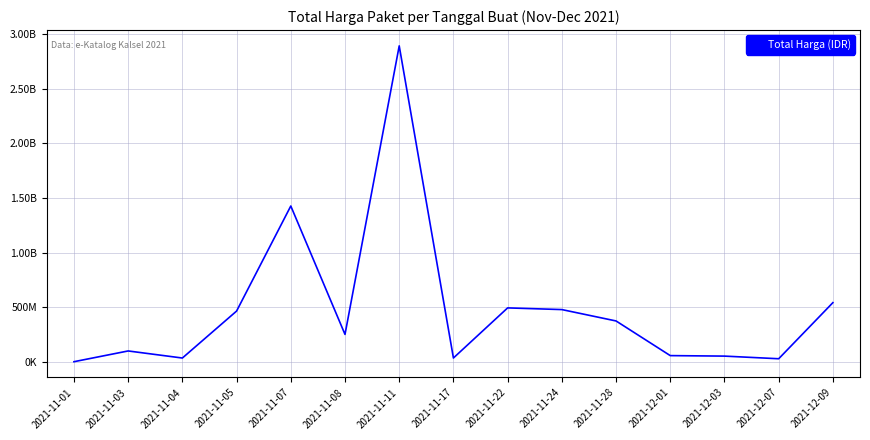

Reading left to right, what are all the values shown in this chart?

333600	98772570	34000000	464002100	1425867900	250350000	2892122000	34292000	493000000	477600000	373404000	56152800	51601000	27412000	541071000